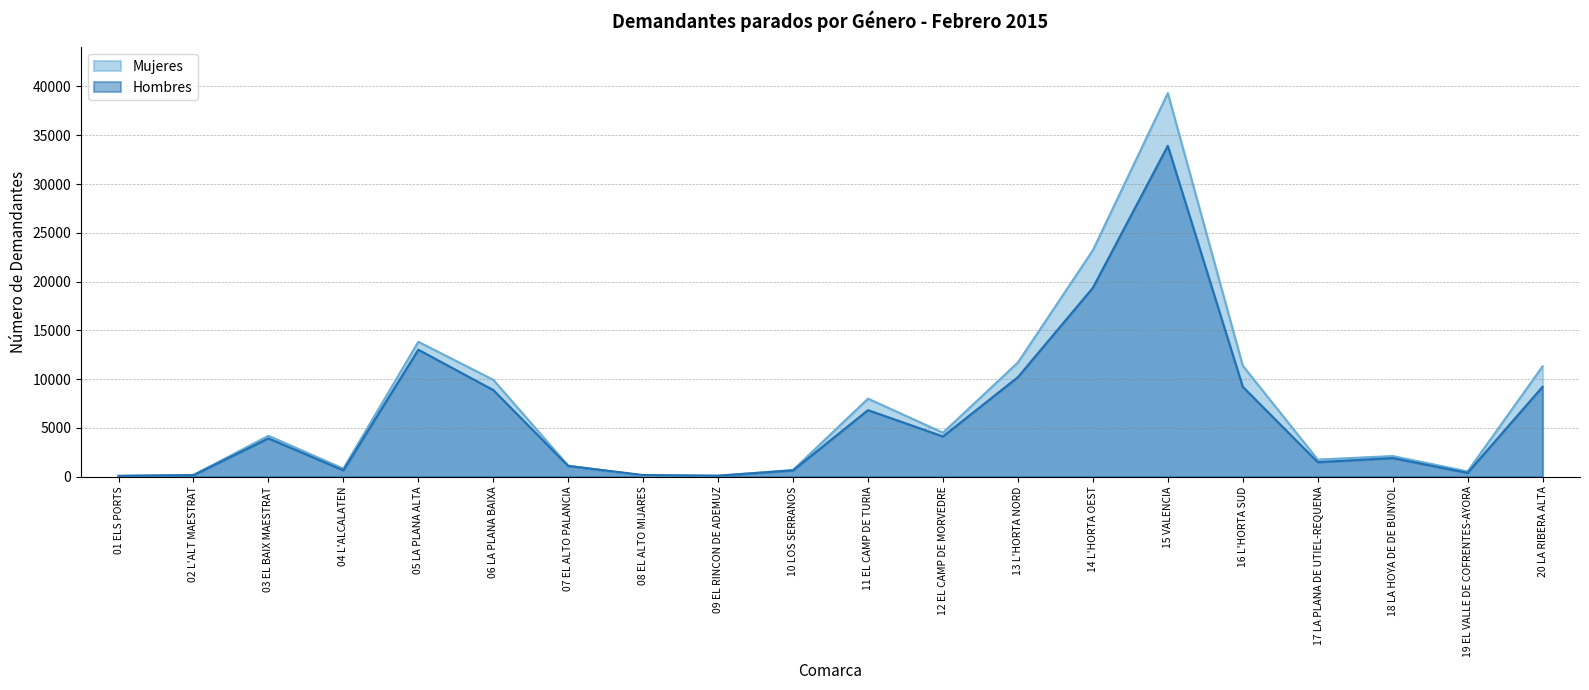

At which category does Hombres reach its first local valley?

04 L'ALCALATEN